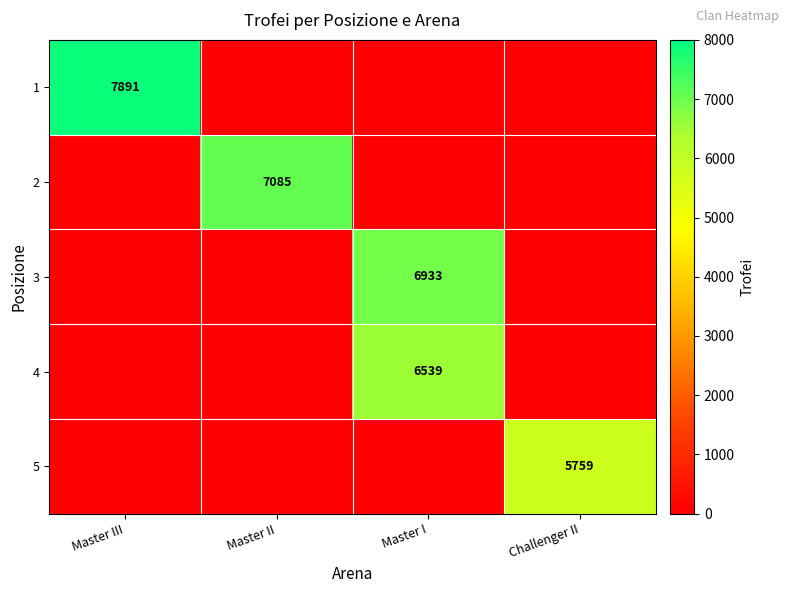

What is the difference between the highest and lowest values at Master II?

7085